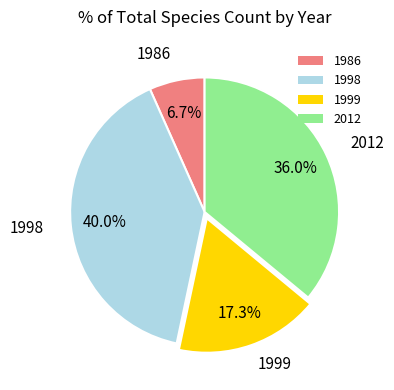

What is the smallest slice in the pie chart?

1986